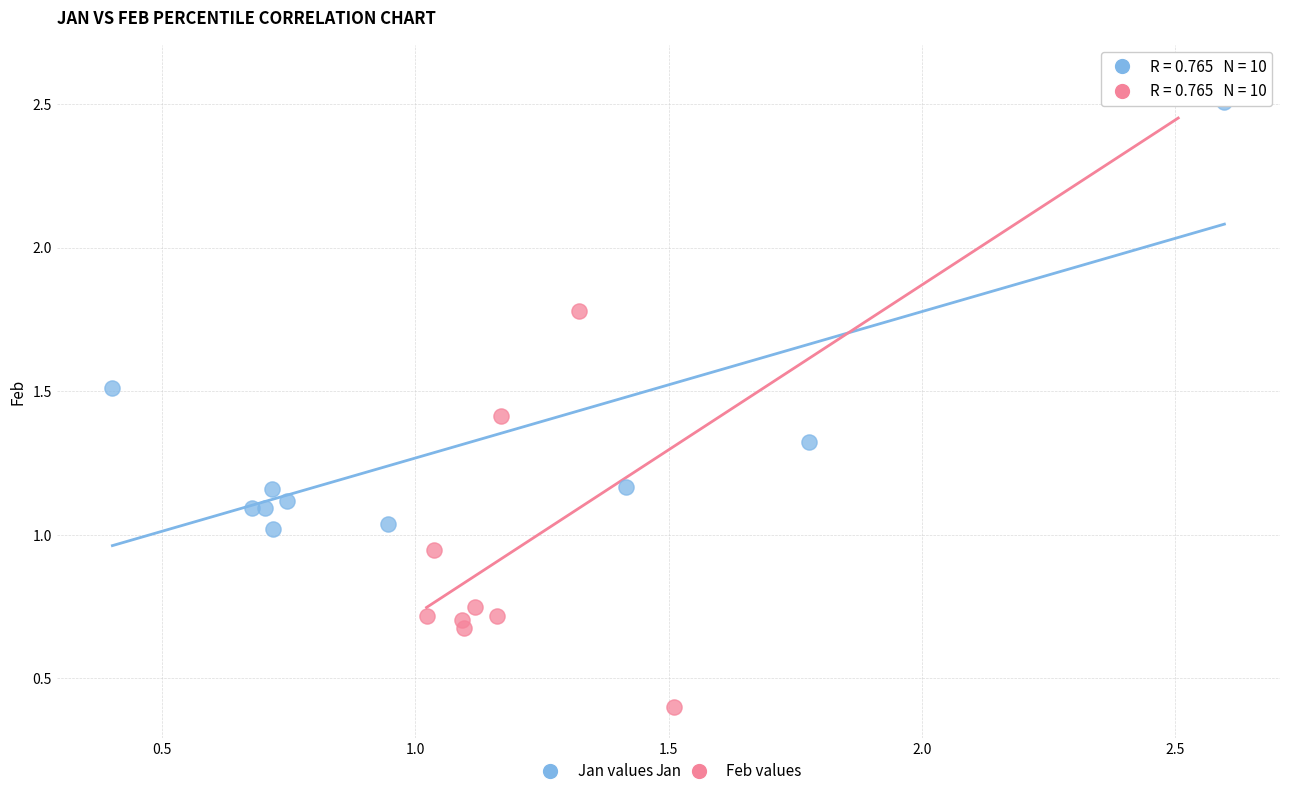

Which series has the largest Y range (max minus min)?

Feb values